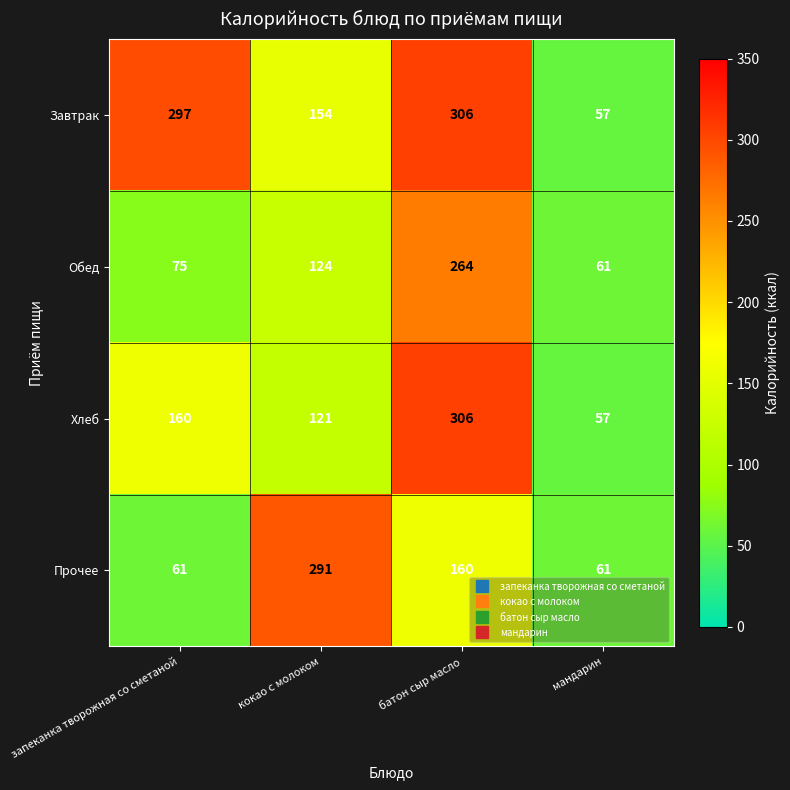

What is the difference between the highest and lowest values at запеканка творожная со сметаной?

236